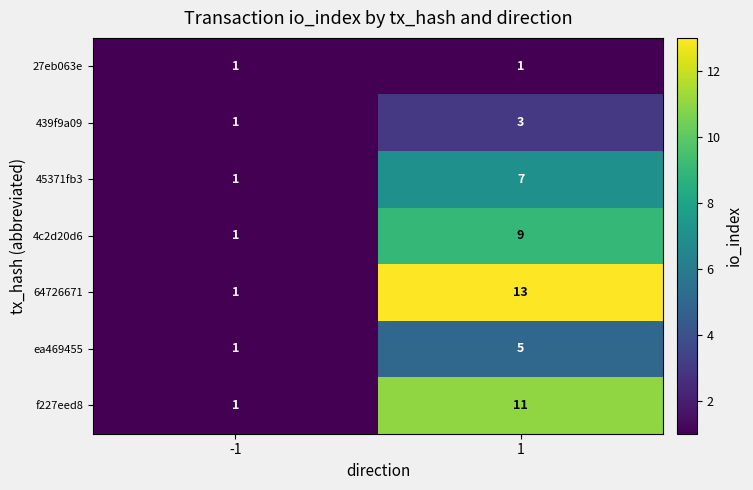

List the series in order of their peak value, lowest first.

27eb063e, 439f9a09, ea469455, 45371fb3, 4c2d20d6, f227eed8, 64726671